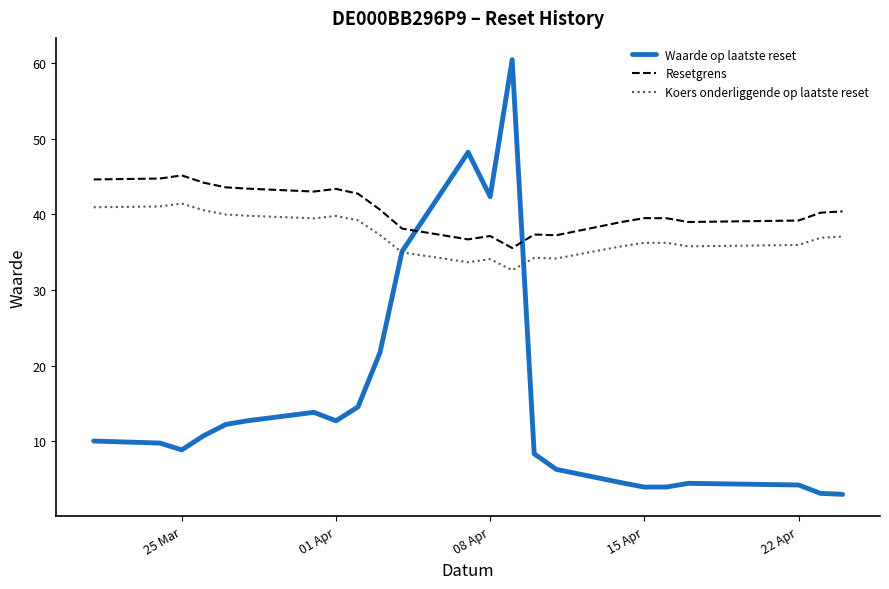

What is the greatest value displayed?

60.5